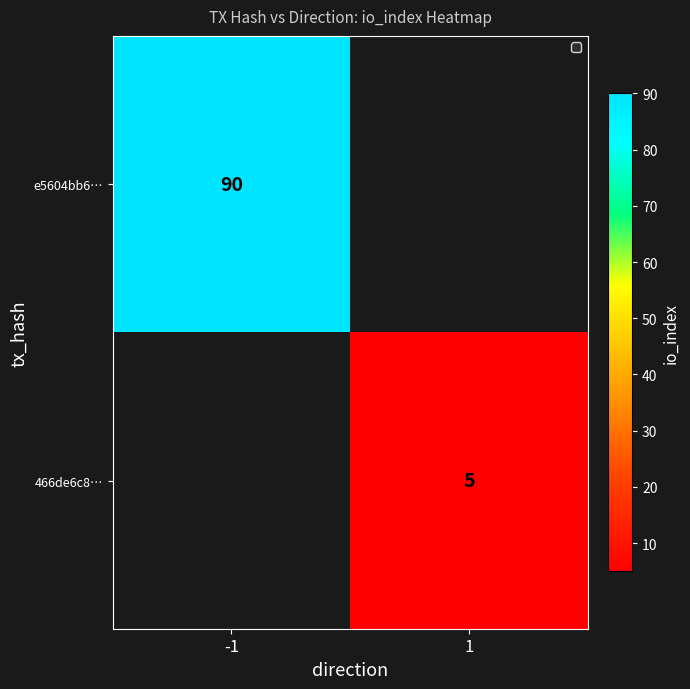

How many data points does each series have?

2